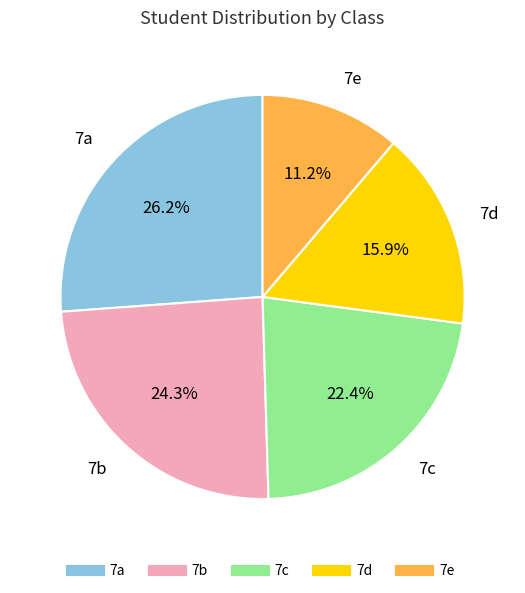

Is there a majority slice in this chart?

No